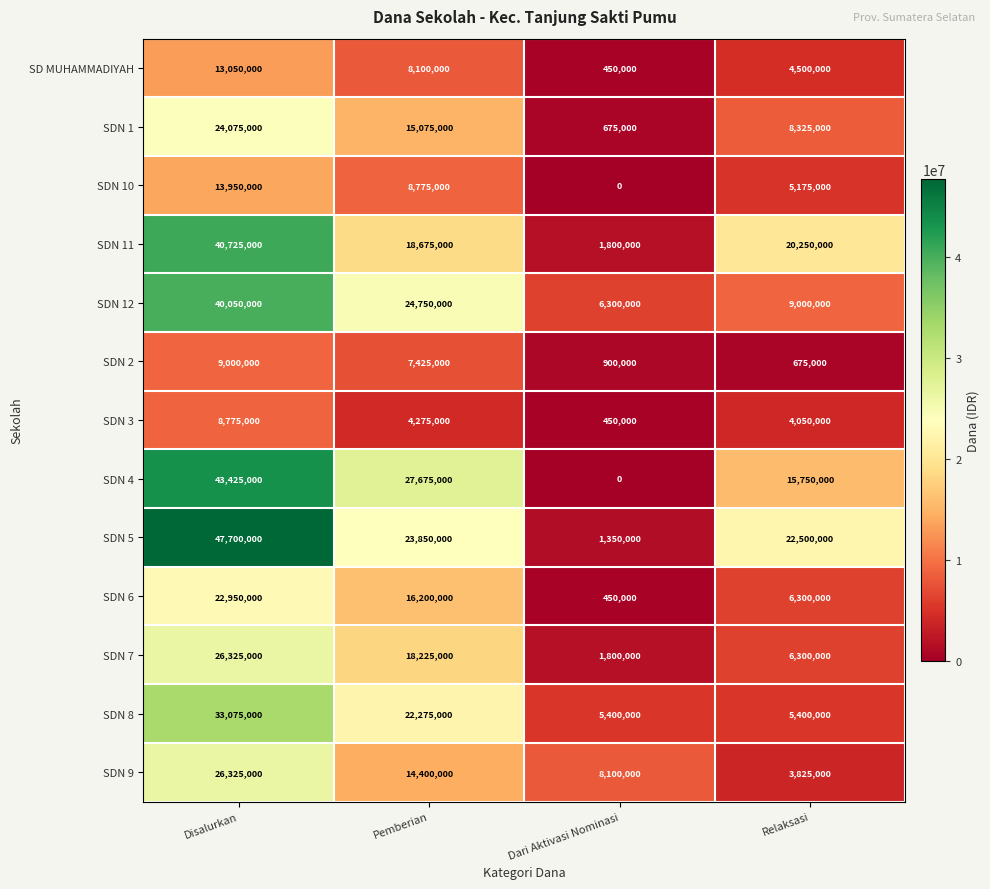

What is the spread (max minus min) of values at Disalurkan?

38925000